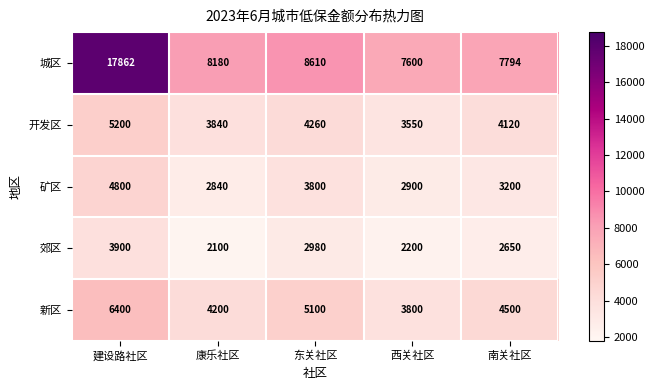

At which category is the sum across all series the highest?

建设路社区